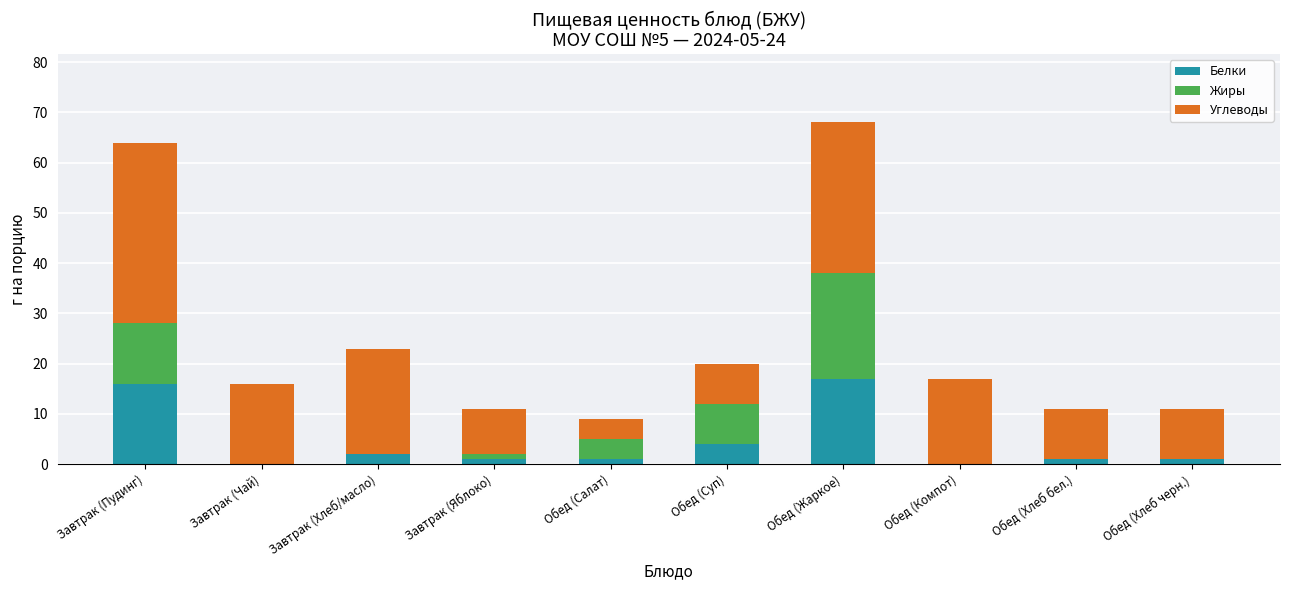

The value of Белки at Завтрак (Чай) is -7. True or false?

False